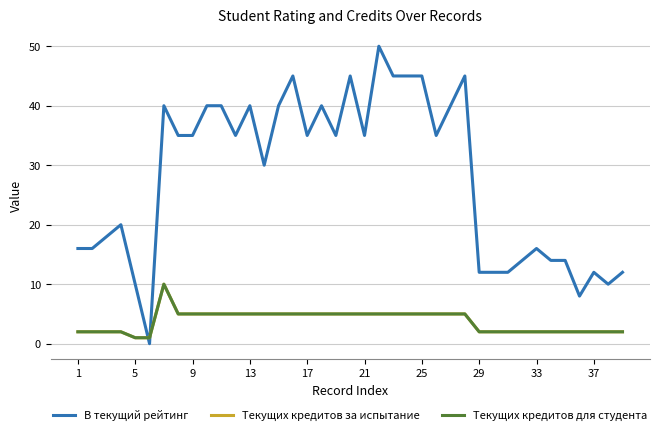

Does the chart display data point markers on the line(s)?

No